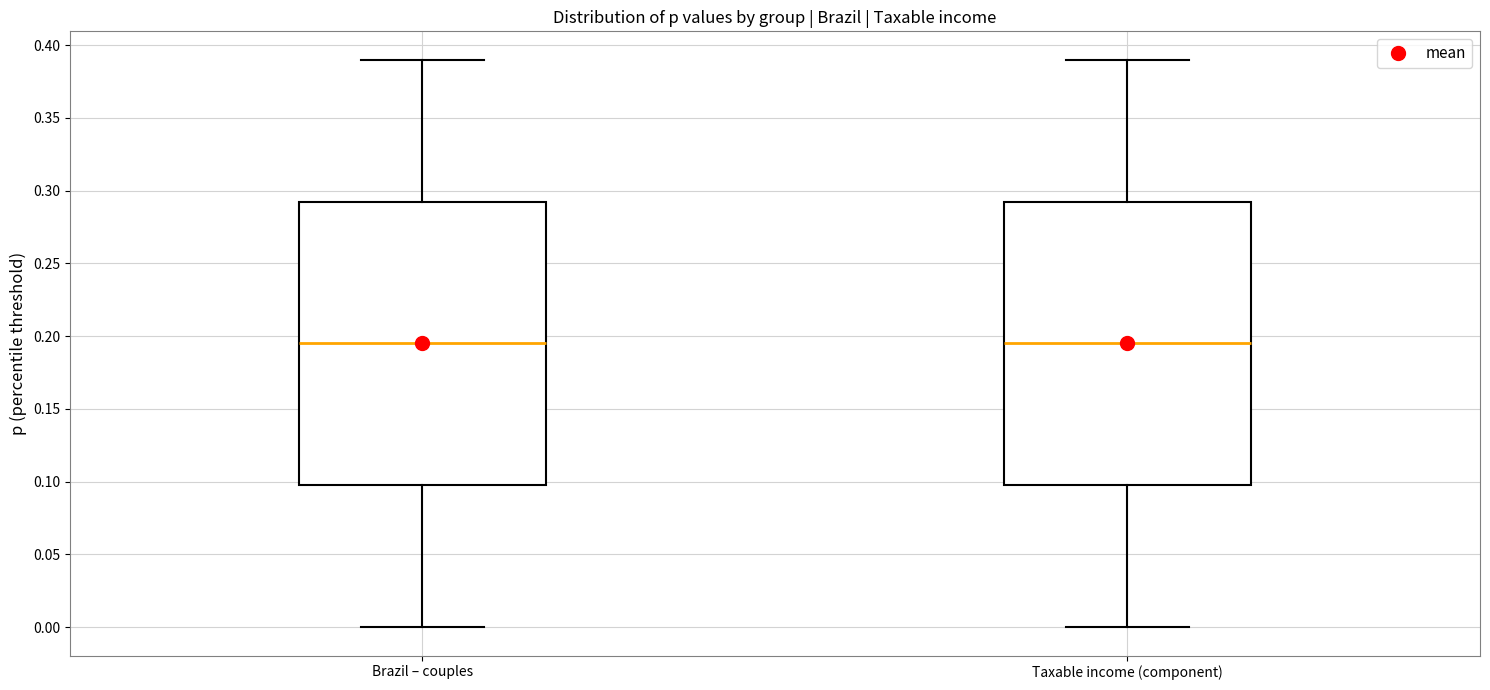

Where does the lower whisker of the box for Taxable income (component) end on the y-axis? The values are not printed on the chart, so give them approximately, as read against the axis.

0.000